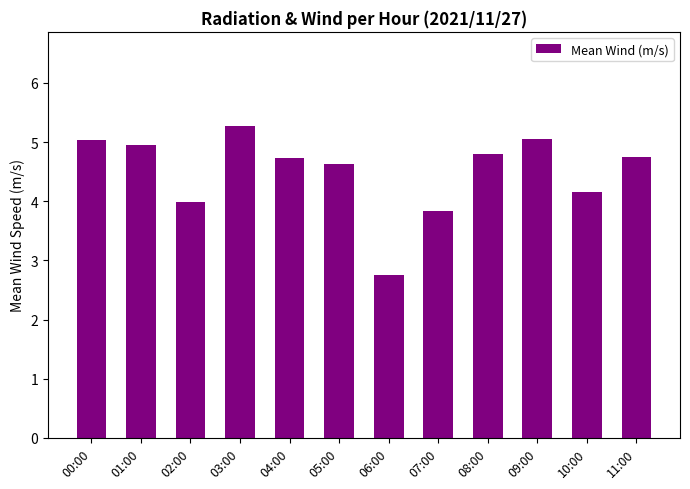

What is the value of the 11th bar from the left?

4.2